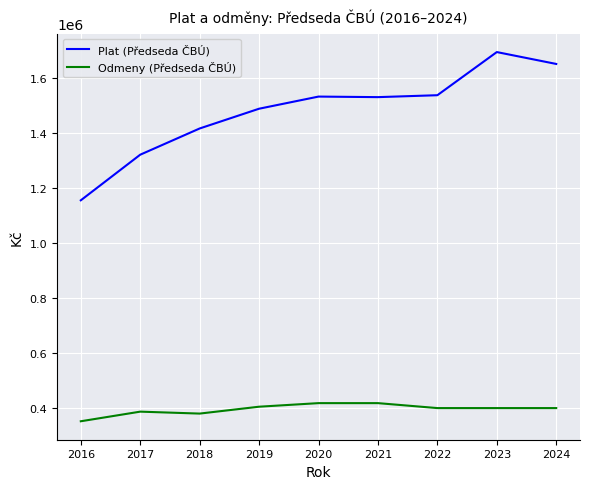

At which label does Odmeny (Předseda ČBÚ) reach its minimum?

2016